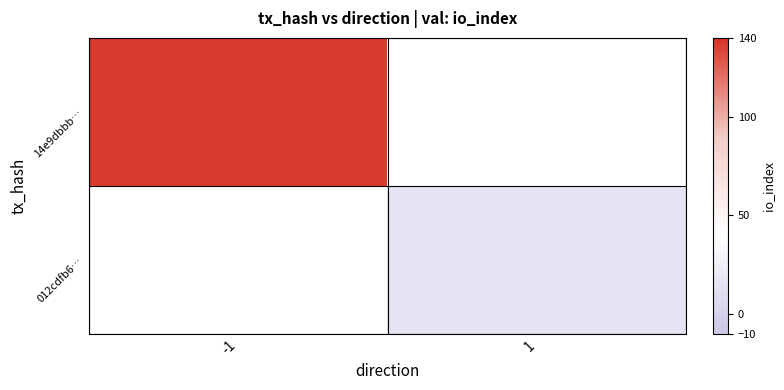

Is the value of 012cdfb6… at 1 greater than the value of 14e9dbbb… at 1?

No